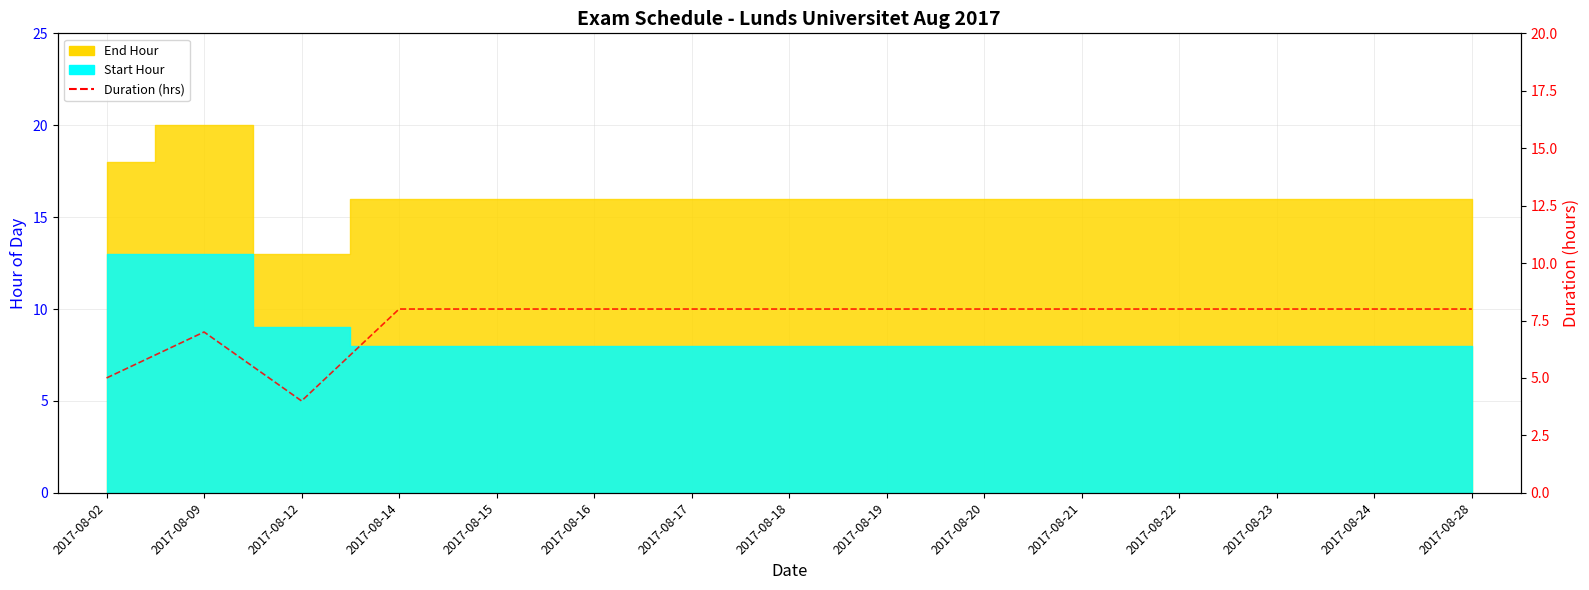

Rank the categories by value from highest to lowest.

2017-08-14, 2017-08-15, 2017-08-16, 2017-08-17, 2017-08-18, 2017-08-19, 2017-08-20, 2017-08-21, 2017-08-22, 2017-08-23, 2017-08-24, 2017-08-28, 2017-08-09, 2017-08-02, 2017-08-12